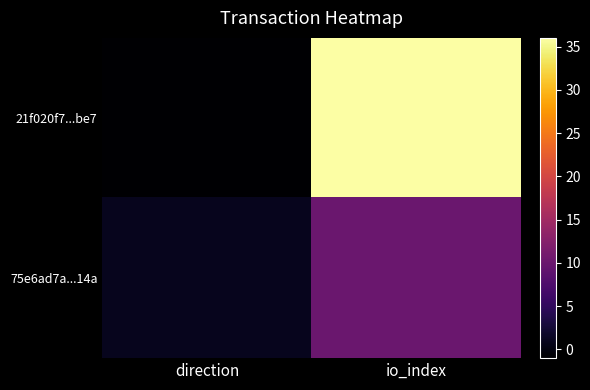

At which category is the sum across all series the highest?

io_index